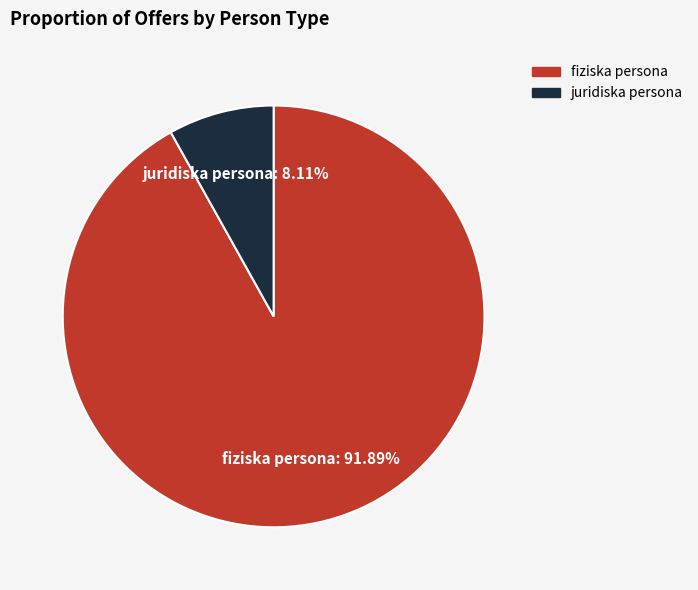

Count the number of slices in the pie.

2